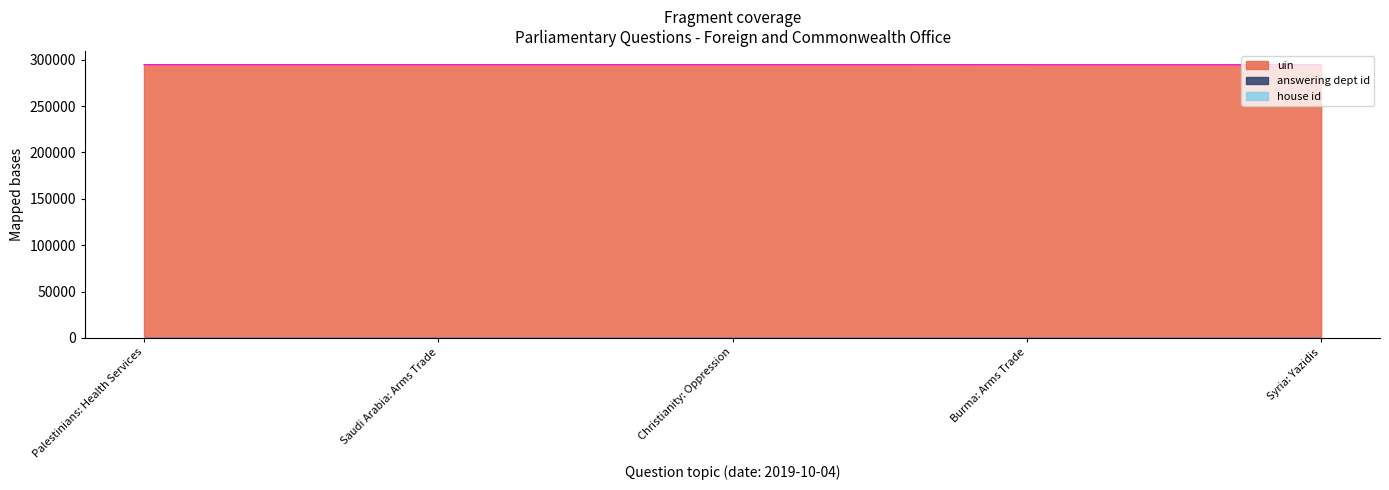

What is the difference between the maximum and minimum values in the uin series?

72